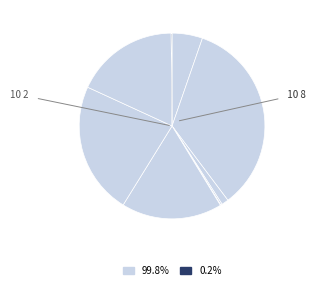

Does any single category account for the majority?

No